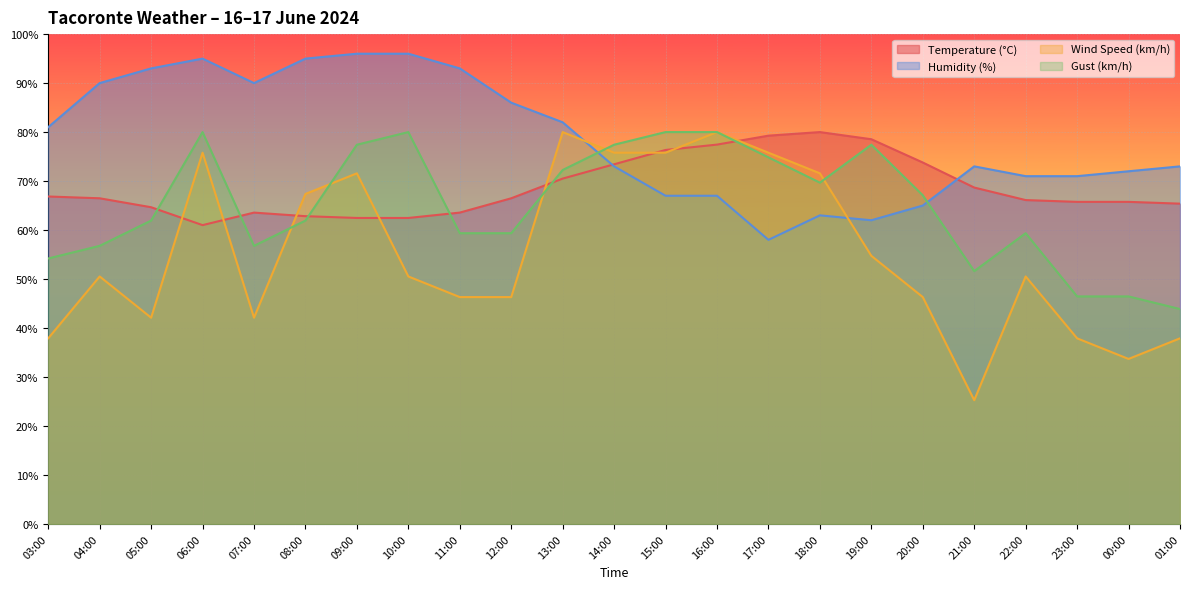

Reading left to right, what are all the values shown in this chart?

Temperature (°C): 03:00=66.8	04:00=66.5	05:00=64.7	06:00=61.0	07:00=63.6	08:00=62.8	09:00=62.5	10:00=62.5	11:00=63.6	12:00=66.5	13:00=70.5	14:00=73.4	15:00=76.3	16:00=77.4	17:00=79.3	18:00=80.0	19:00=78.5	20:00=73.8	21:00=68.7	22:00=66.1	23:00=65.8	00:00=65.8	01:00=65.4
Humidity (%): 03:00=81.0	04:00=90.0	05:00=93.0	06:00=95.0	07:00=90.0	08:00=95.0	09:00=96.0	10:00=96.0	11:00=93.0	12:00=86.0	13:00=82.0	14:00=73.0	15:00=67.0	16:00=67.0	17:00=58.0	18:00=63.0	19:00=62.0	20:00=65.0	21:00=73.0	22:00=71.0	23:00=71.0	00:00=72.0	01:00=73.0
Wind Speed (km/h): 03:00=37.9	04:00=50.5	05:00=42.1	06:00=75.8	07:00=42.1	08:00=67.4	09:00=71.6	10:00=50.5	11:00=46.3	12:00=46.3	13:00=80.0	14:00=75.8	15:00=75.8	16:00=80.0	17:00=75.8	18:00=71.6	19:00=54.7	20:00=46.3	21:00=25.3	22:00=50.5	23:00=37.9	00:00=33.7	01:00=37.9
Gust (km/h): 03:00=54.2	04:00=56.8	05:00=61.9	06:00=80.0	07:00=56.8	08:00=61.9	09:00=77.4	10:00=80.0	11:00=59.4	12:00=59.4	13:00=72.3	14:00=77.4	15:00=80.0	16:00=80.0	17:00=74.8	18:00=69.7	19:00=77.4	20:00=67.1	21:00=51.6	22:00=59.4	23:00=46.5	00:00=46.5	01:00=43.9